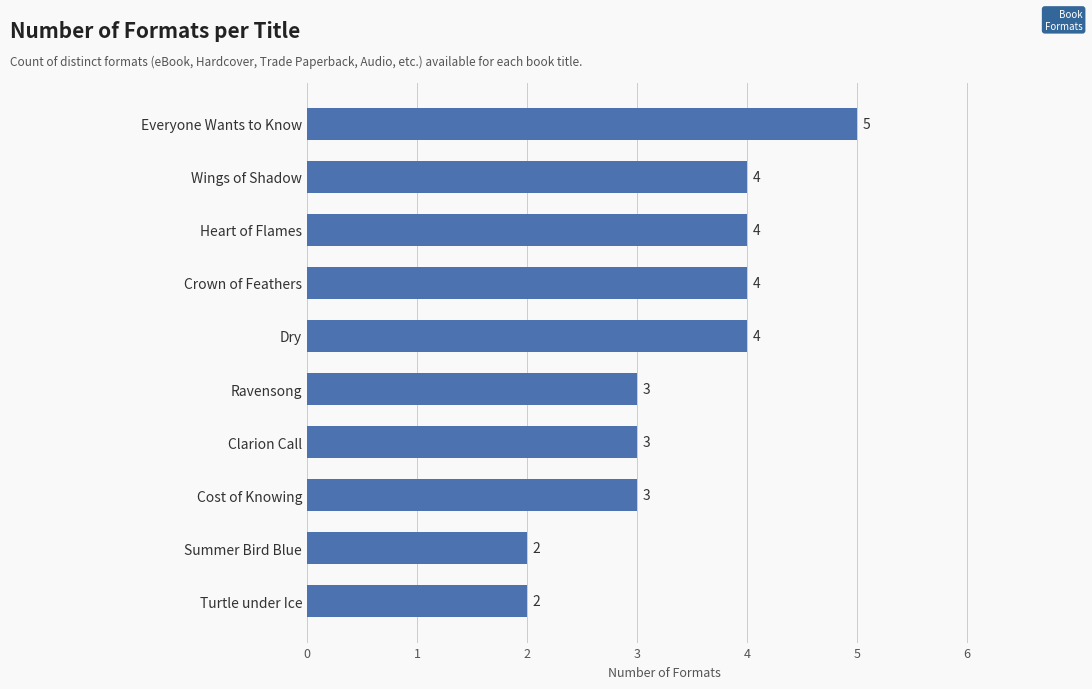

What is the smallest value displayed?

2